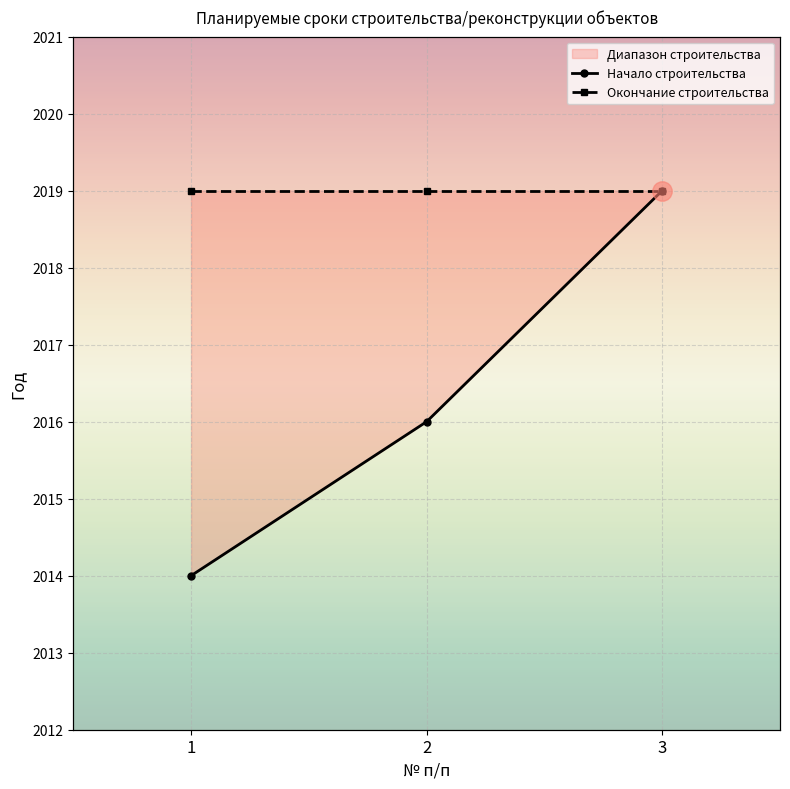

Which category has the highest value across all series?

3